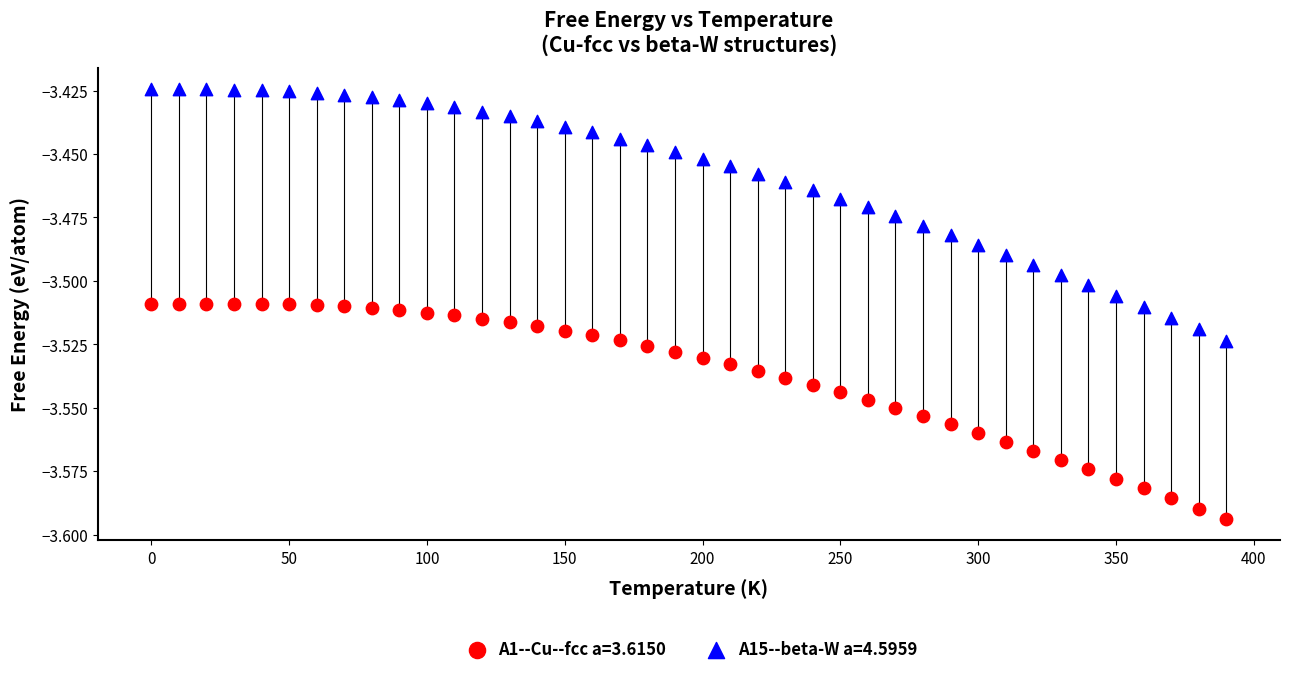

Which series has the largest Y range (max minus min)?

A15--beta-W a=4.5959